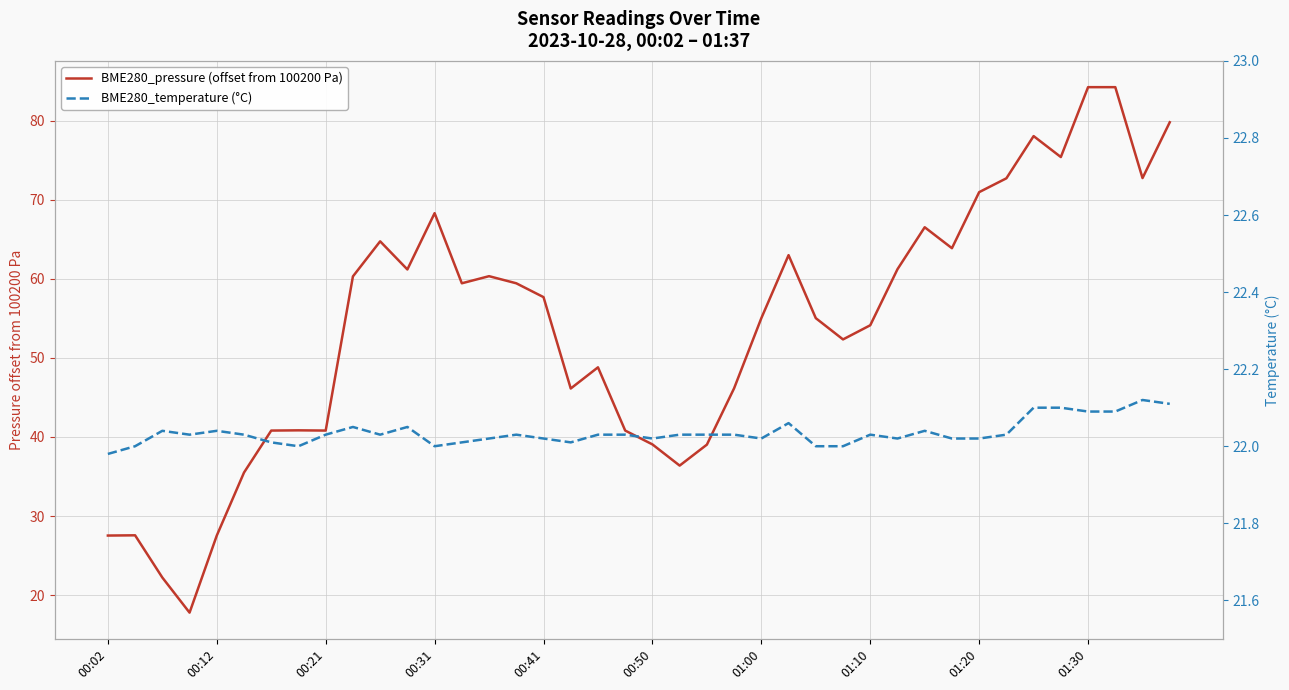

What is the difference between the highest and lowest values at 33?

50.7